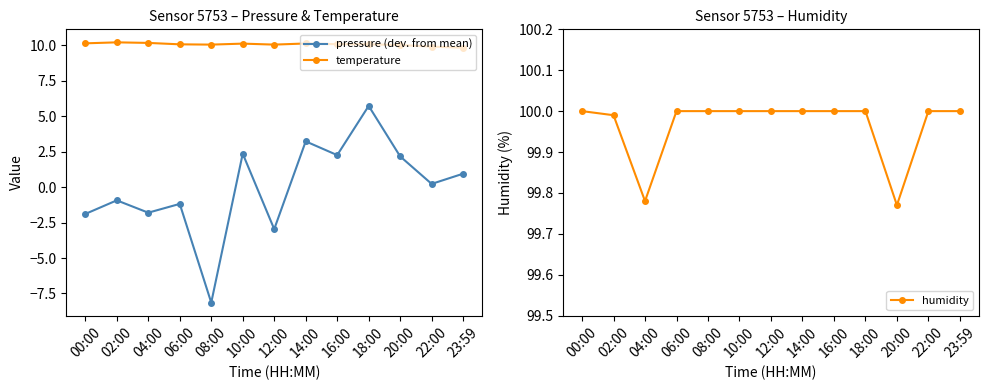

True or false: pressure (dev. from mean) and temperature cross at least once.

False